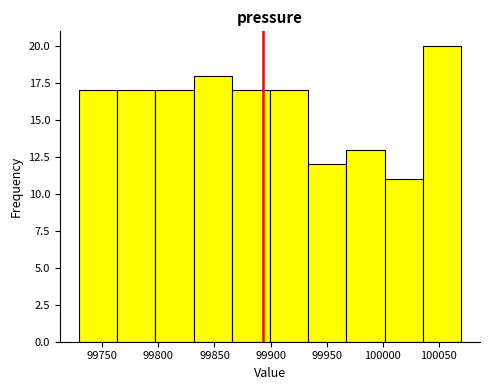

What is the height of the bar covering 100035 to 100070 on the x-axis? Neither the bar edges nor the heights are printed on the chart, so give them approximately, as read against the axes.

20